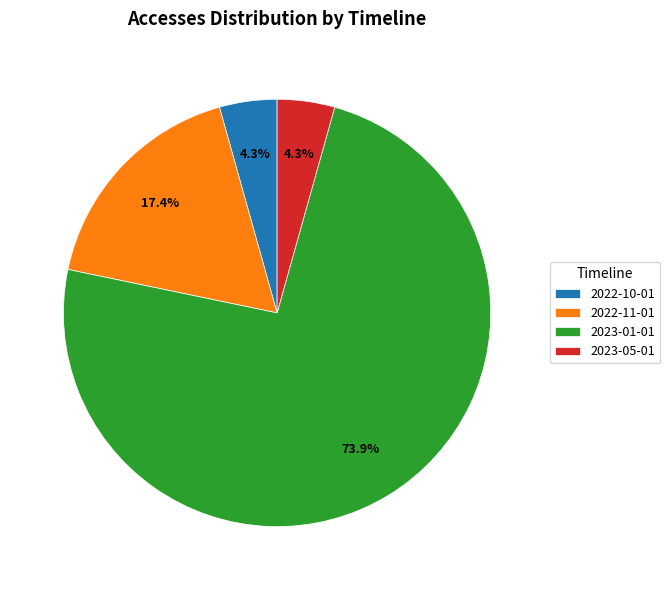

Which has a higher value, 2022-10-01 or 2023-01-01?

2023-01-01